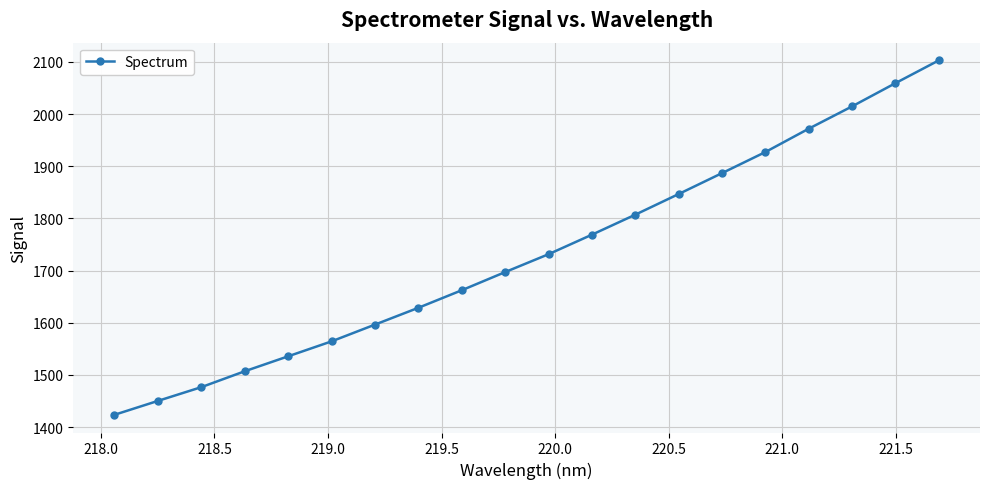

What is the minimum value shown in the chart?

1423.6